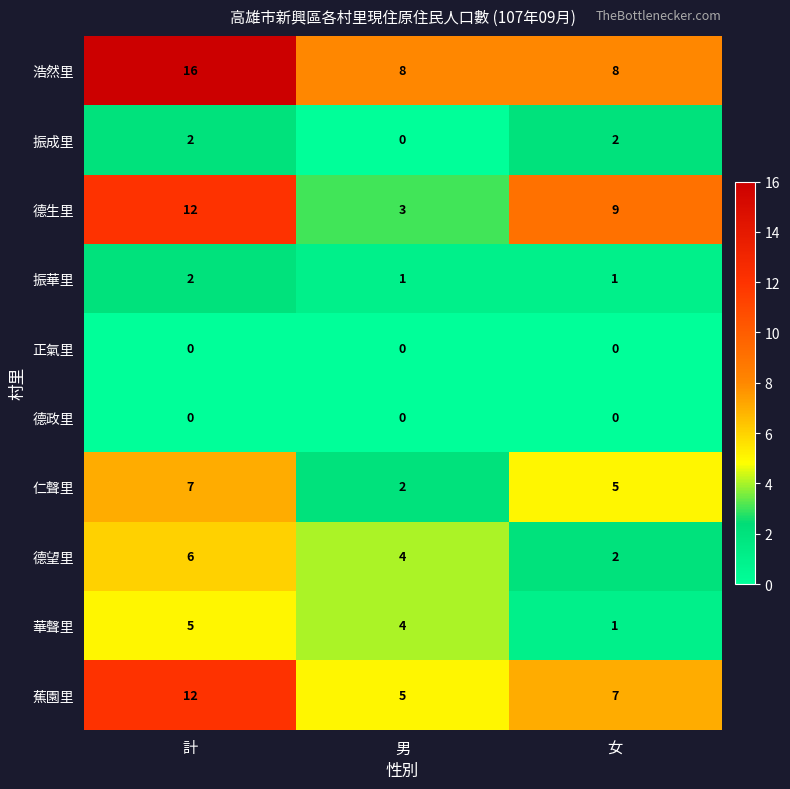

What is the greatest value displayed?

16